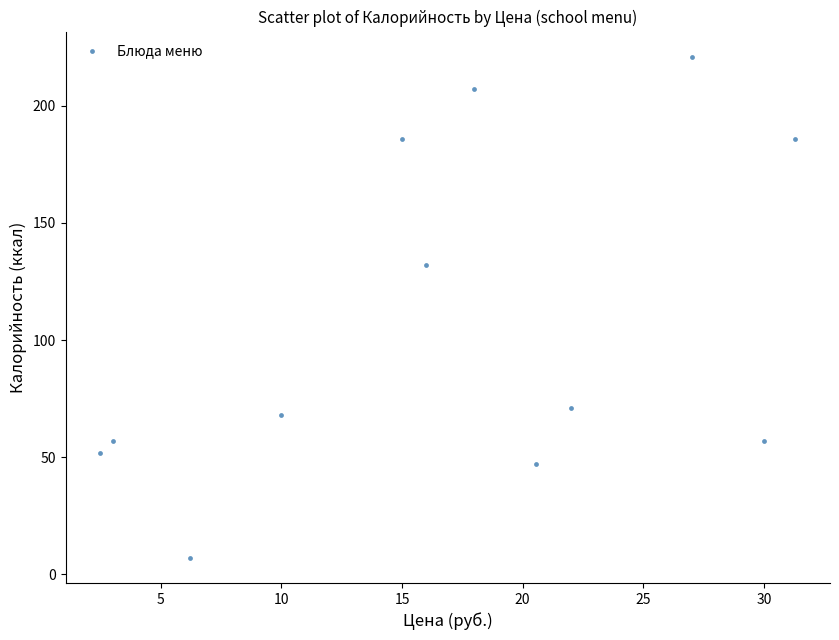

What Y value in the scatter plot is closest to 114?

132